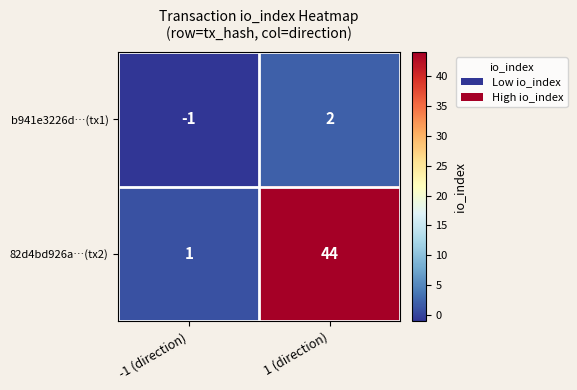

List the series in order of their peak value, highest first.

82d4bd926a…(tx2), b941e3226d…(tx1)